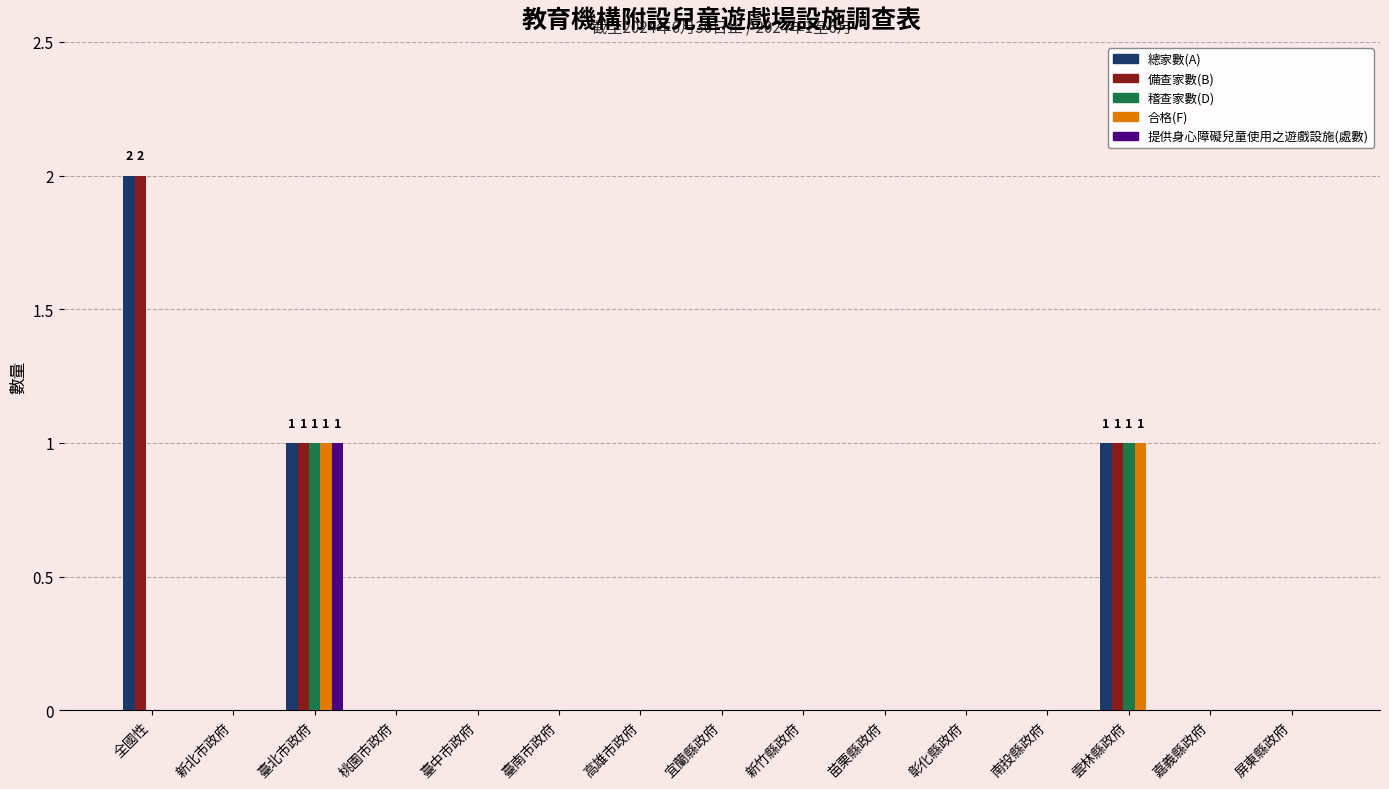

What is the sum of all 稽查家數(D) values?

2